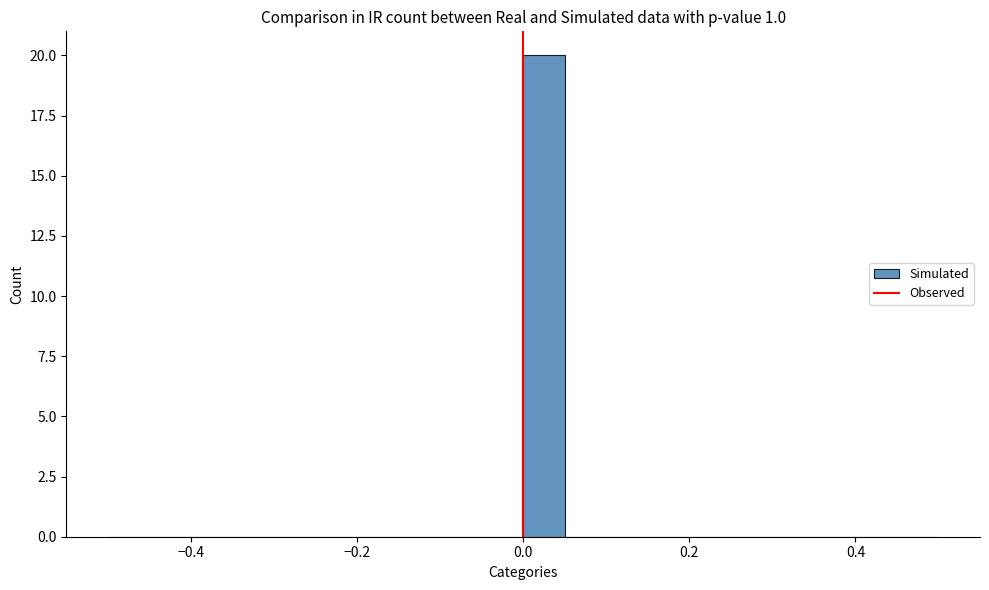

Read against the x-axis, roughly where is the centre of the tallest bar?

0.02